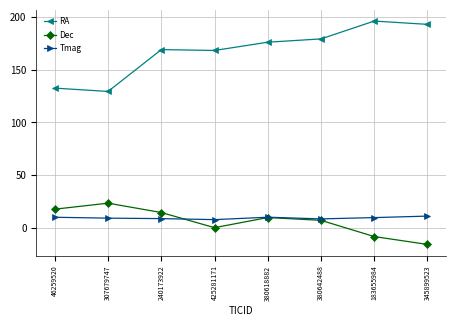

What is the total value across all series at 46259520?

160.6